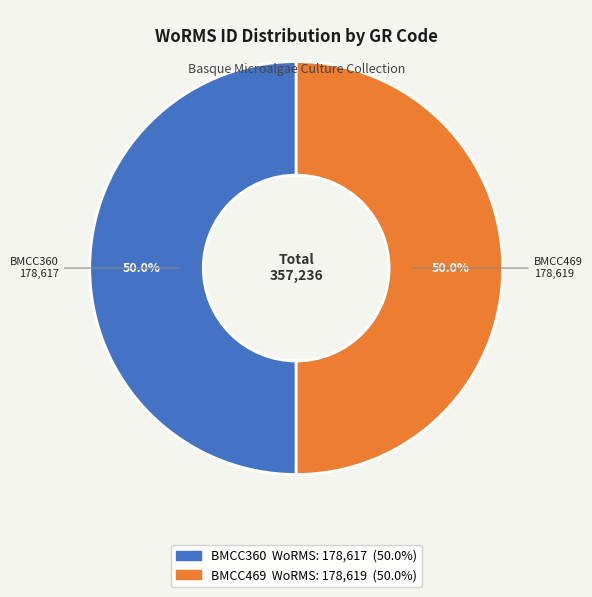

Combined, what portion of the pie is BMCC469 and BMCC360?

100.0%